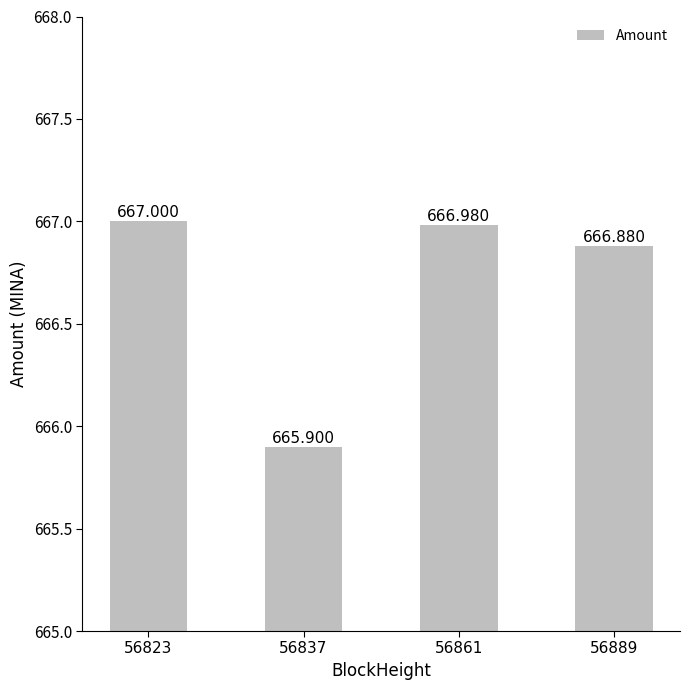

What is the greatest value displayed?

667.0